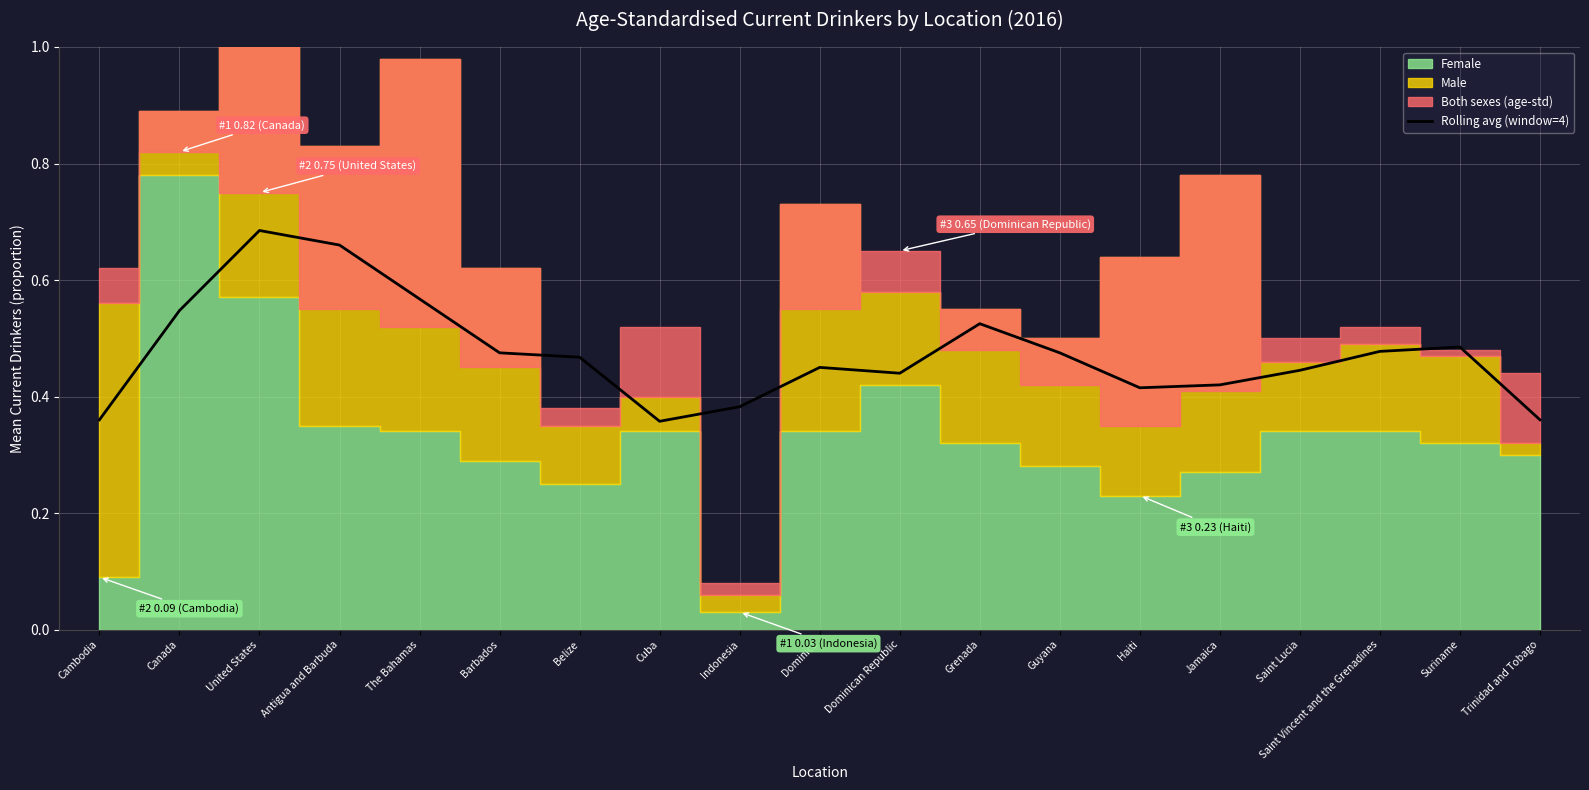

Reading right to left, what are all the values shown in this chart?

Trinidad and Tobago=0.4	Suriname=0.5	Saint Vincent and the Grenadines=0.5	Saint Lucia=0.4	Jamaica=0.4	Haiti=0.4	Guyana=0.5	Grenada=0.5	Dominican Republic=0.4	Dominica=0.4	Indonesia=0.4	Cuba=0.4	Belize=0.5	Barbados=0.5	The Bahamas=0.6	Antigua and Barbuda=0.7	United States=0.7	Canada=0.5	Cambodia=0.4